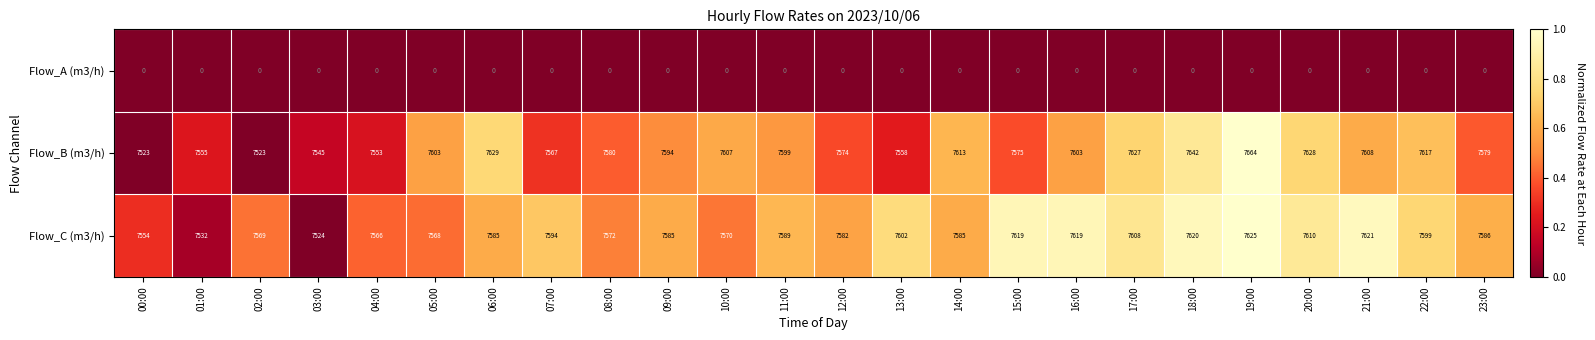

Between 03:00 and 06:00, which series saw the biggest shift?

Flow_B (m3/h)